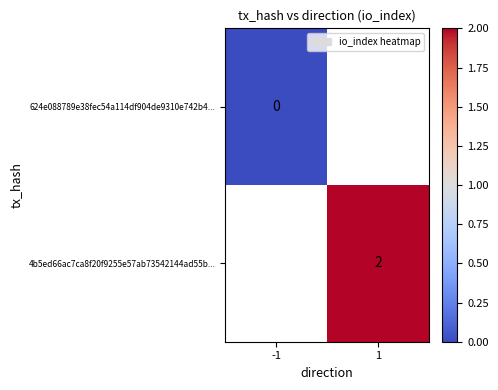

Is the value of 4b5ed66ac7ca8f20f9255e57ab73542144ad55b... at 1 greater than the value of 624e088789e38fec54a114df904de9310e742b4... at -1?

Yes